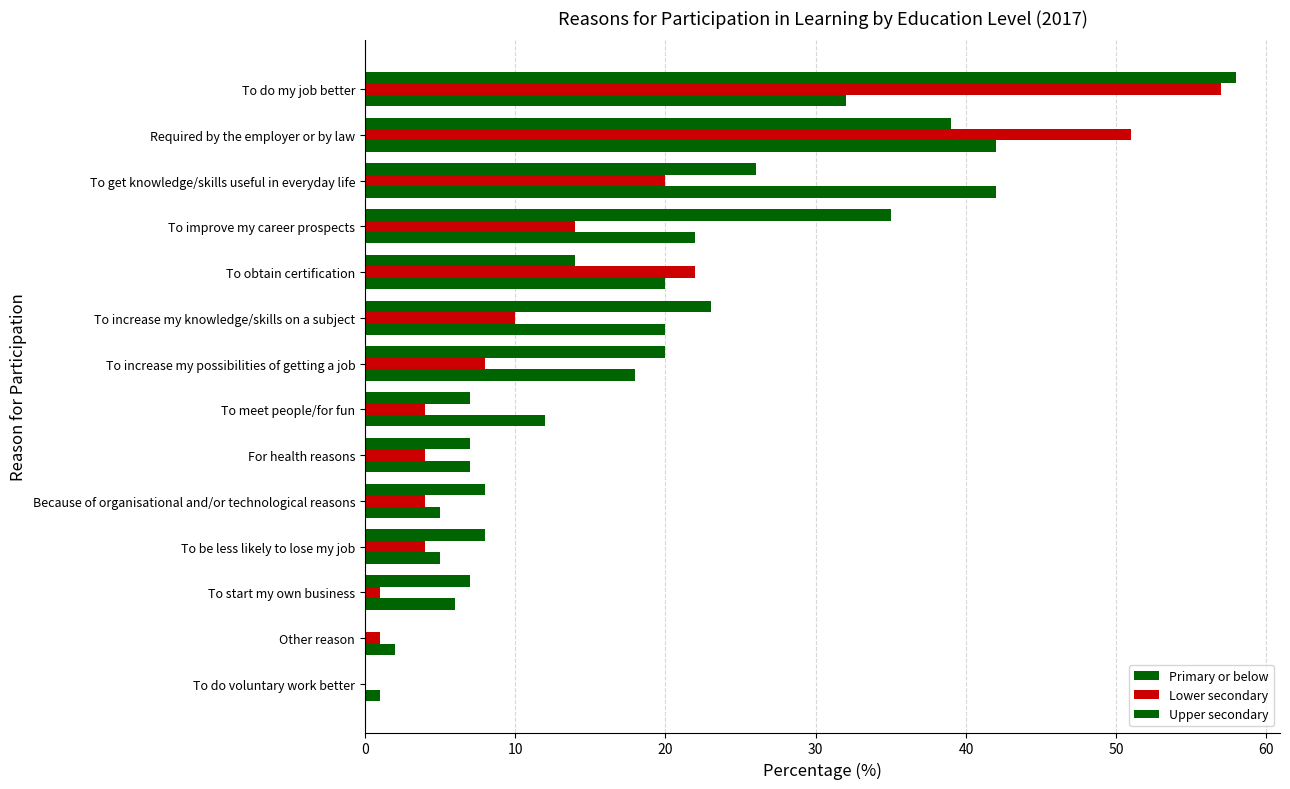

How many data points does each series have?

14